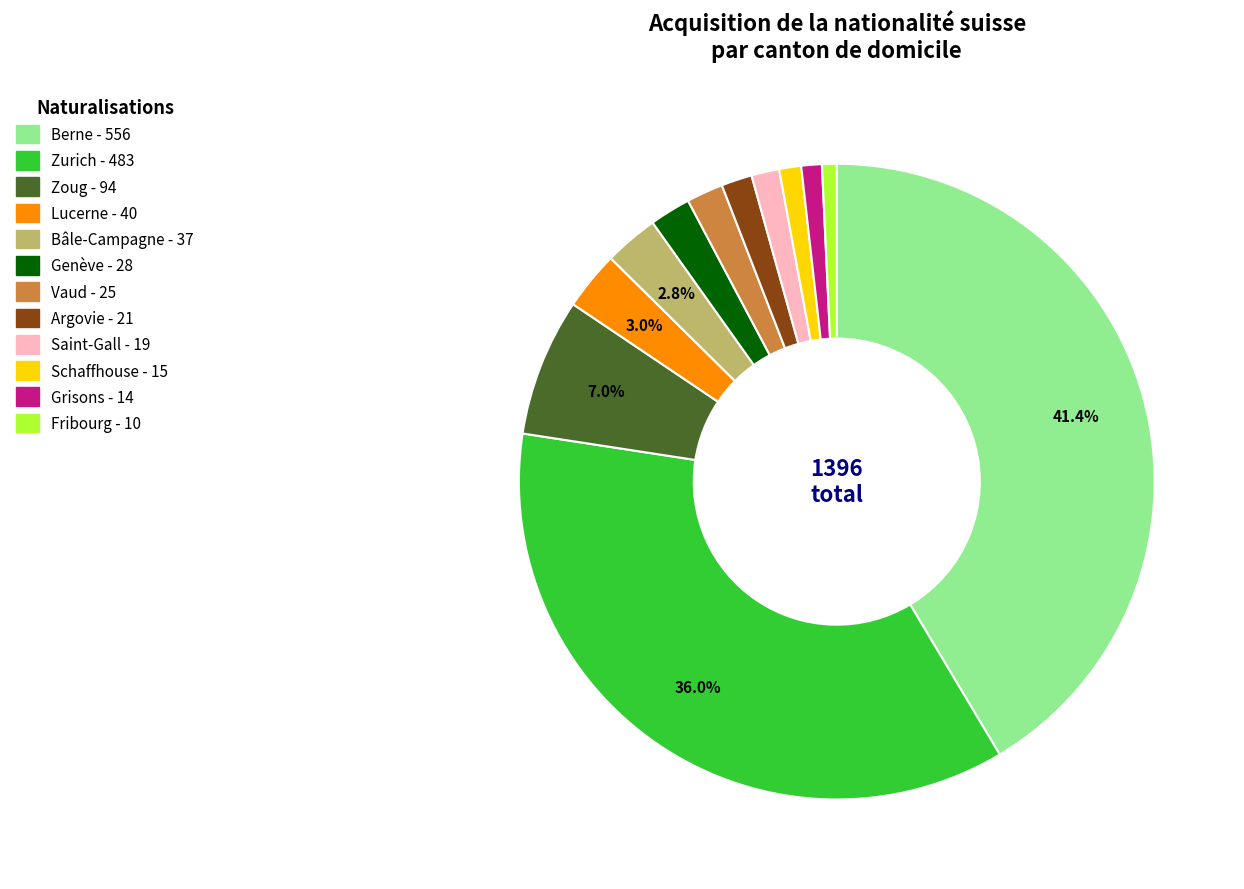

Is it true that Zoug is 1% of the pie?

False